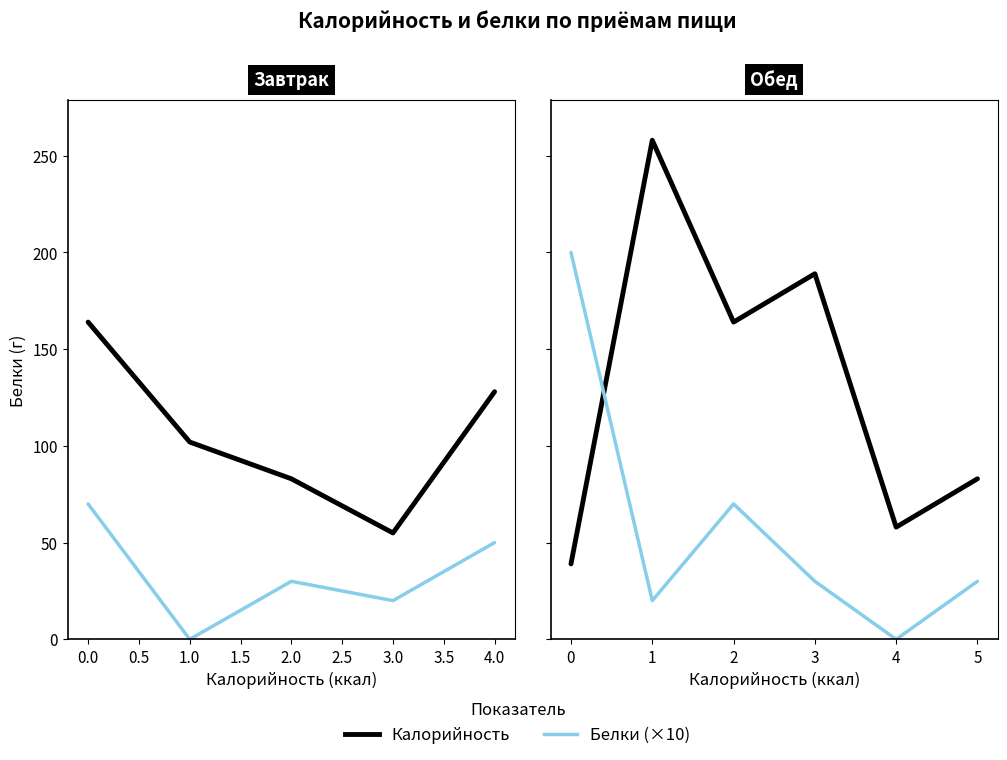

Count the number of categories in the chart.

6